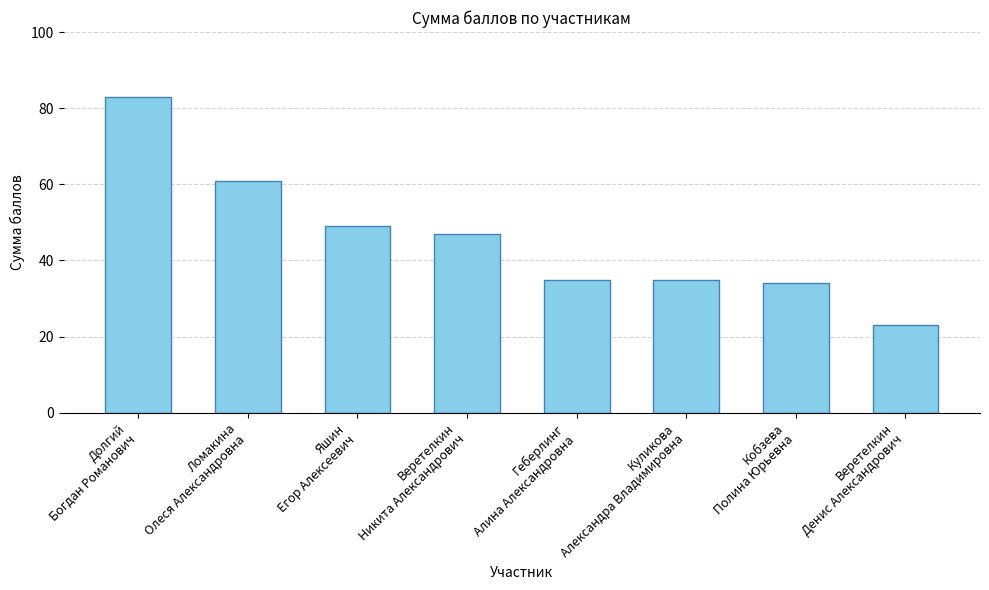

At which category does the chart reach its peak across all series?

Долгий
Богдан Романович